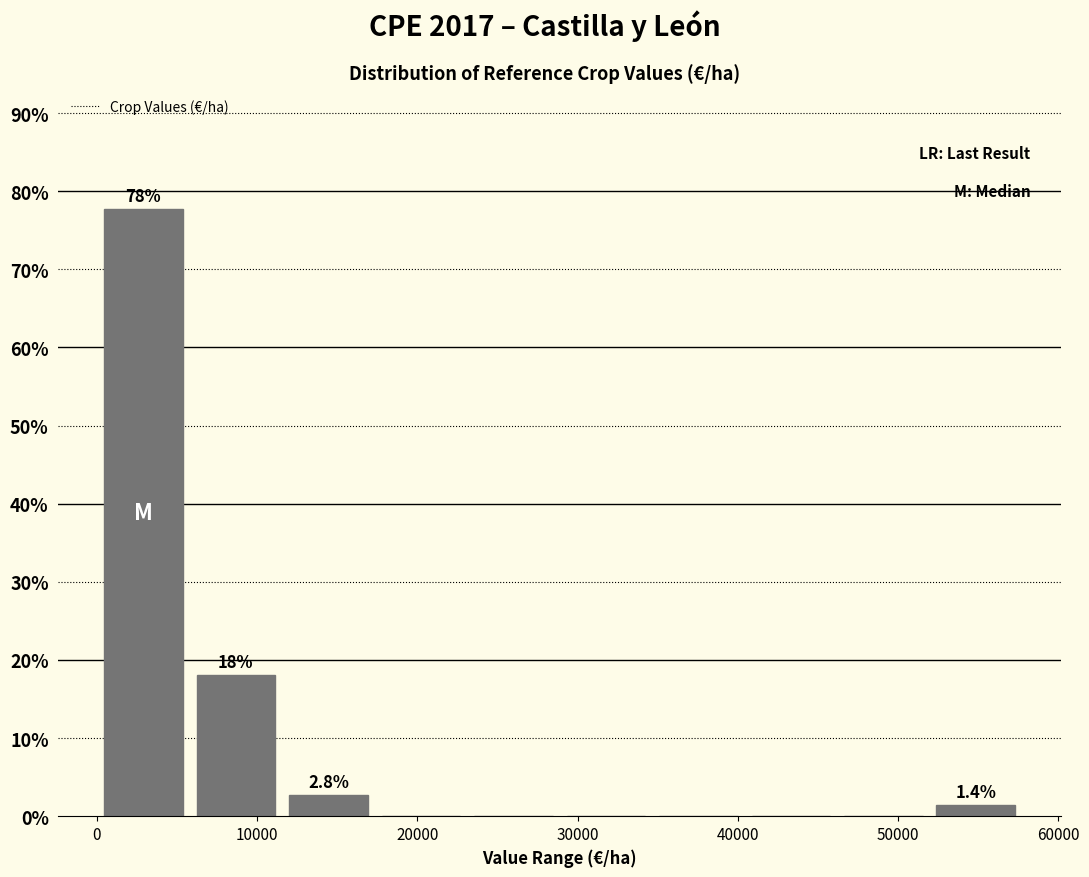

Over which range of the x-axis is the bar tallest?

0 to 6000